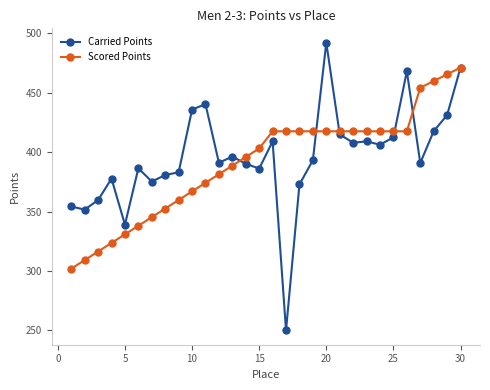

What is the smallest value displayed?

250.0